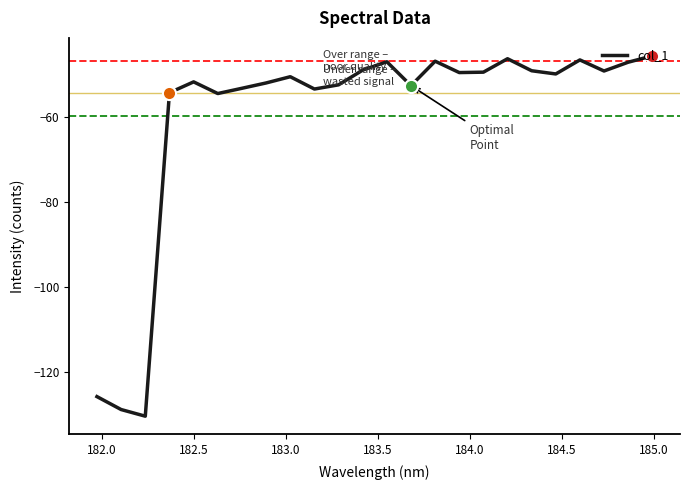

What is the smallest value displayed?

-130.5